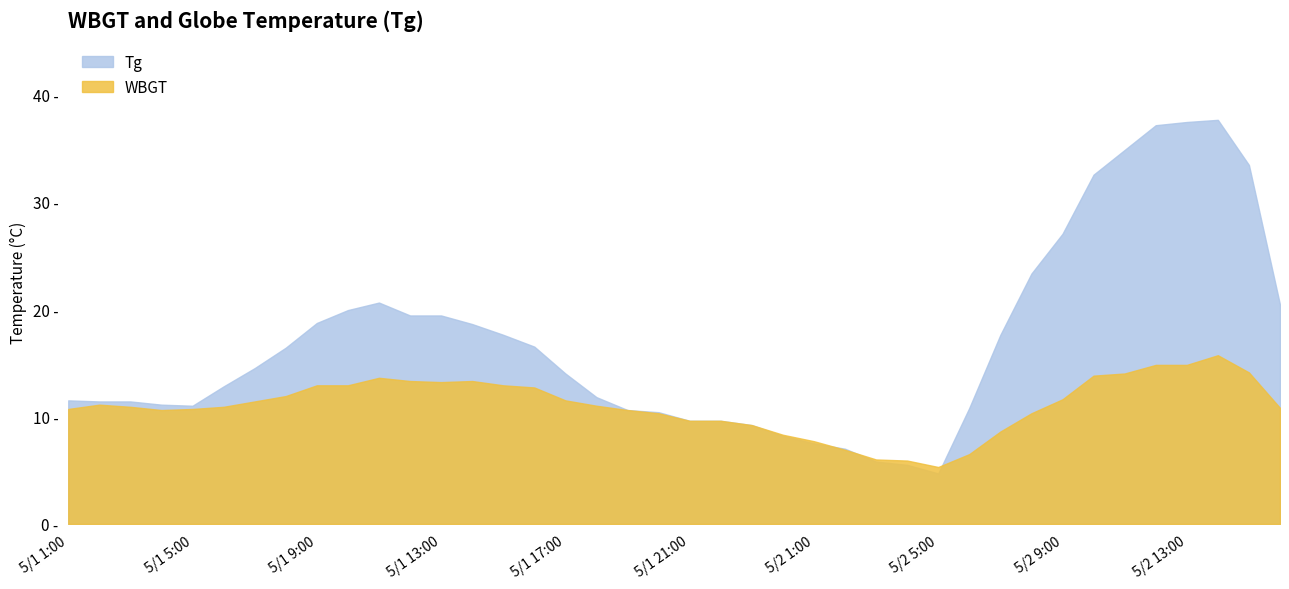

What position from the left is 5/2 8:00?

32